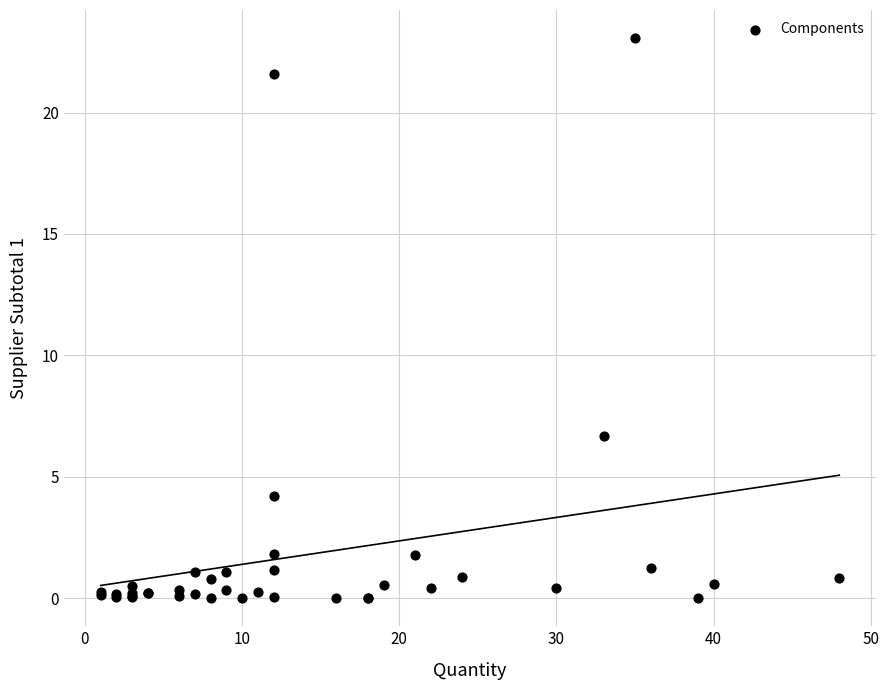

What Y value in the scatter plot is closest to 11?

6.7